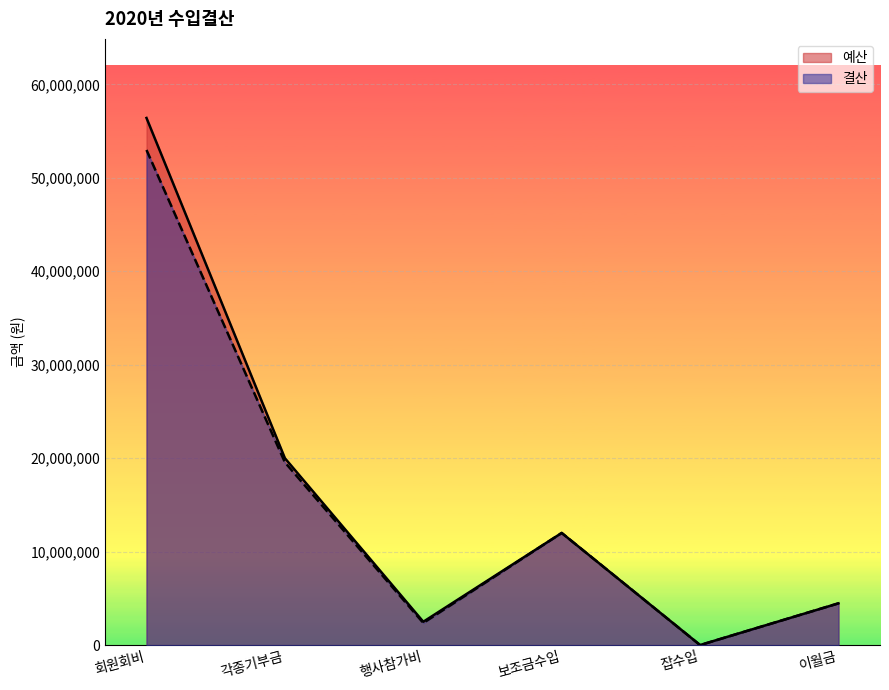

Does the chart display data point markers on the line(s)?

No